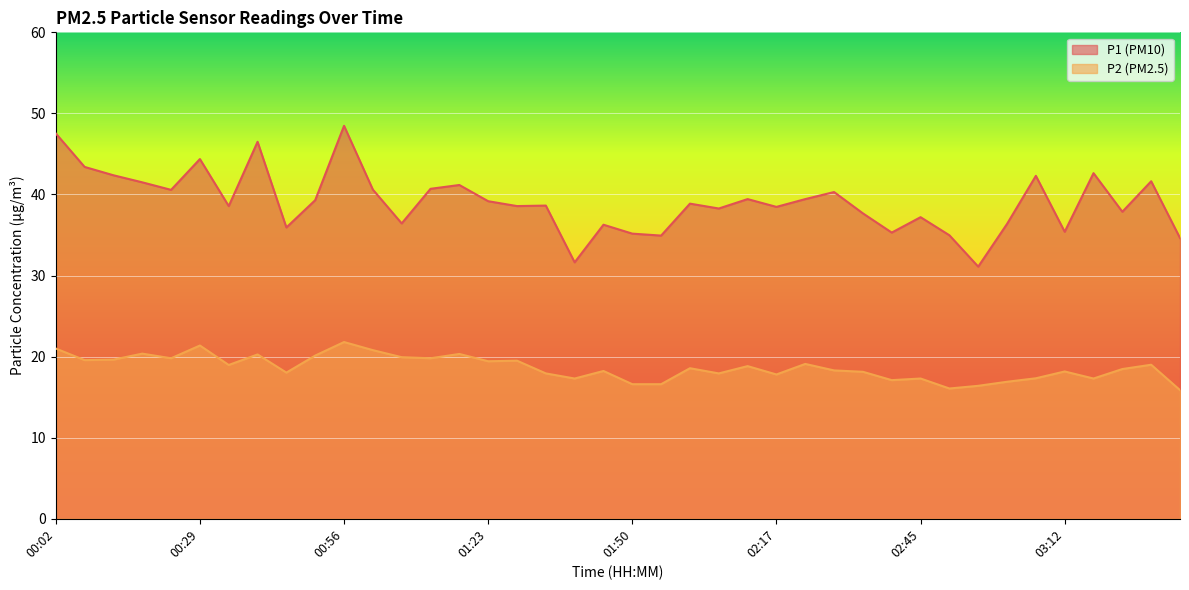

Which series has the largest range (max minus min)?

P1